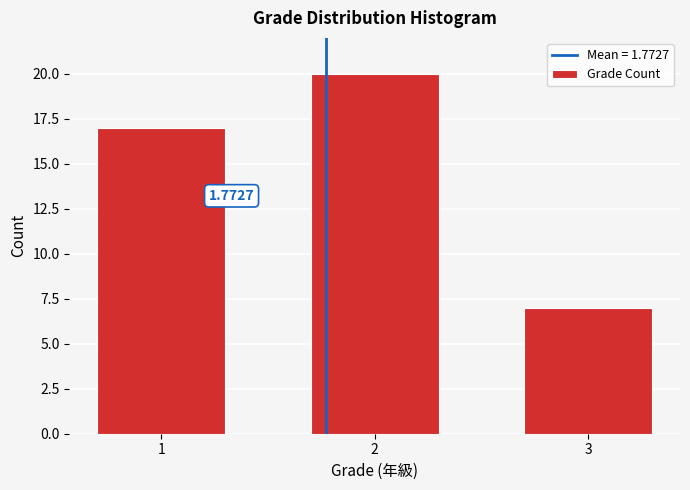

List the labels in order of value, smallest first.

3, 1, 2